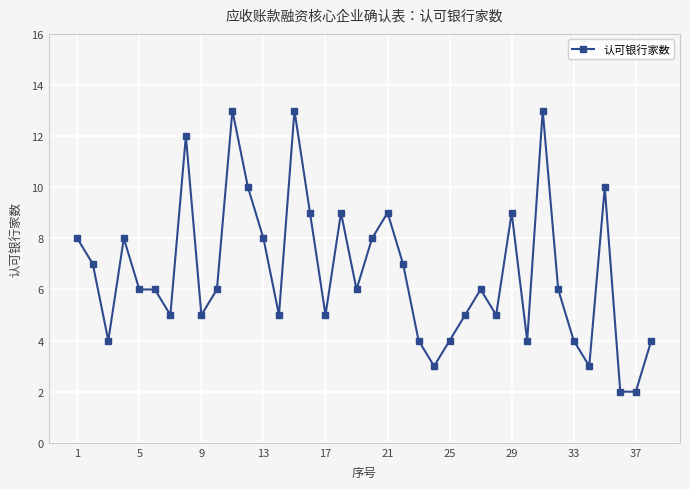

True or false: the data has more than 1 interior local peaks.

True